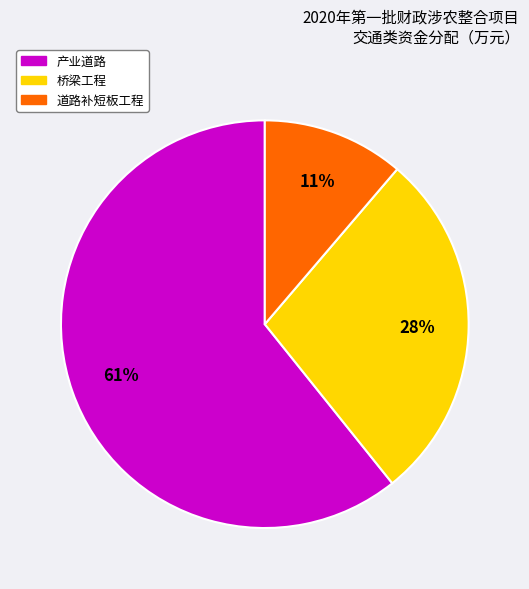

Approximately how many times larger is the value at 桥梁工程 compared to 产业道路?

0.5